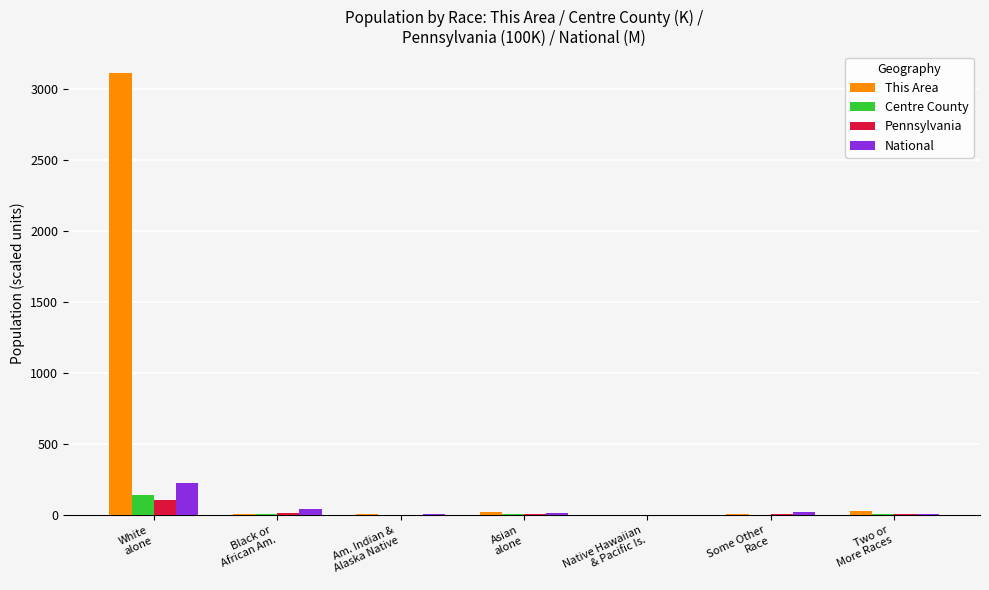

Which series has the largest total across all categories?

This Area